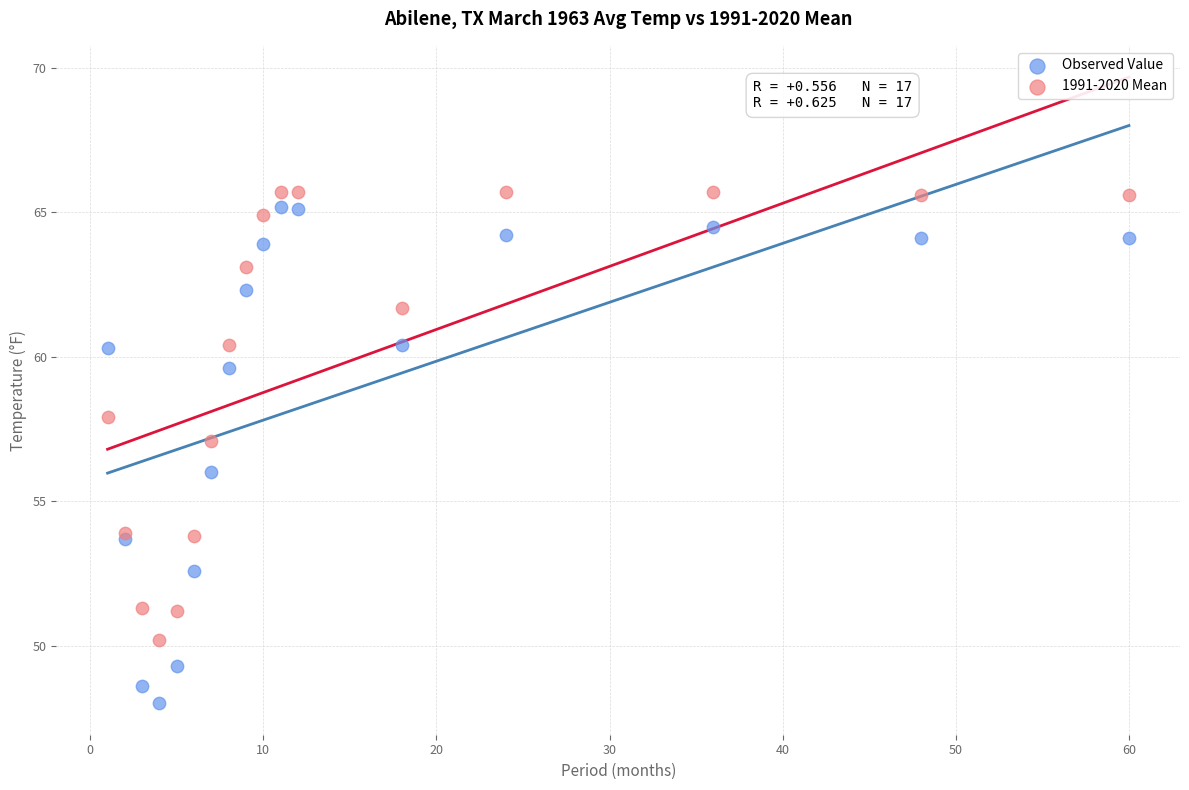

What is the X range (max minus min) for the scatter plot?

59.0